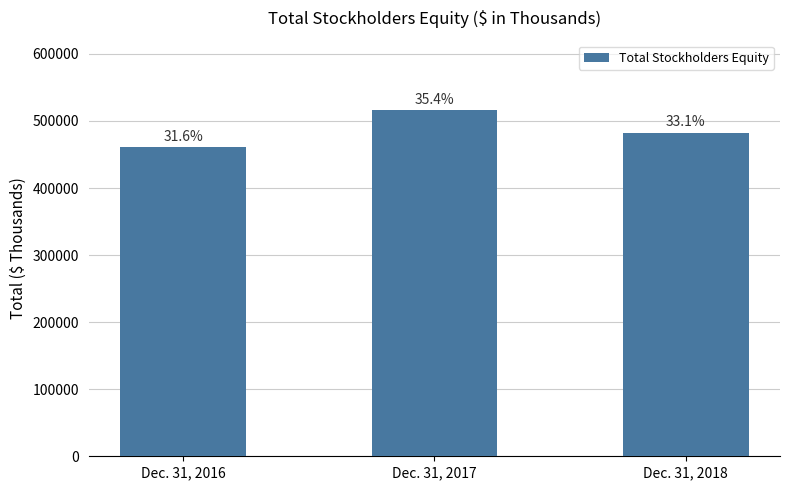

The value at Dec. 31, 2017 is 828523. True or false?

False